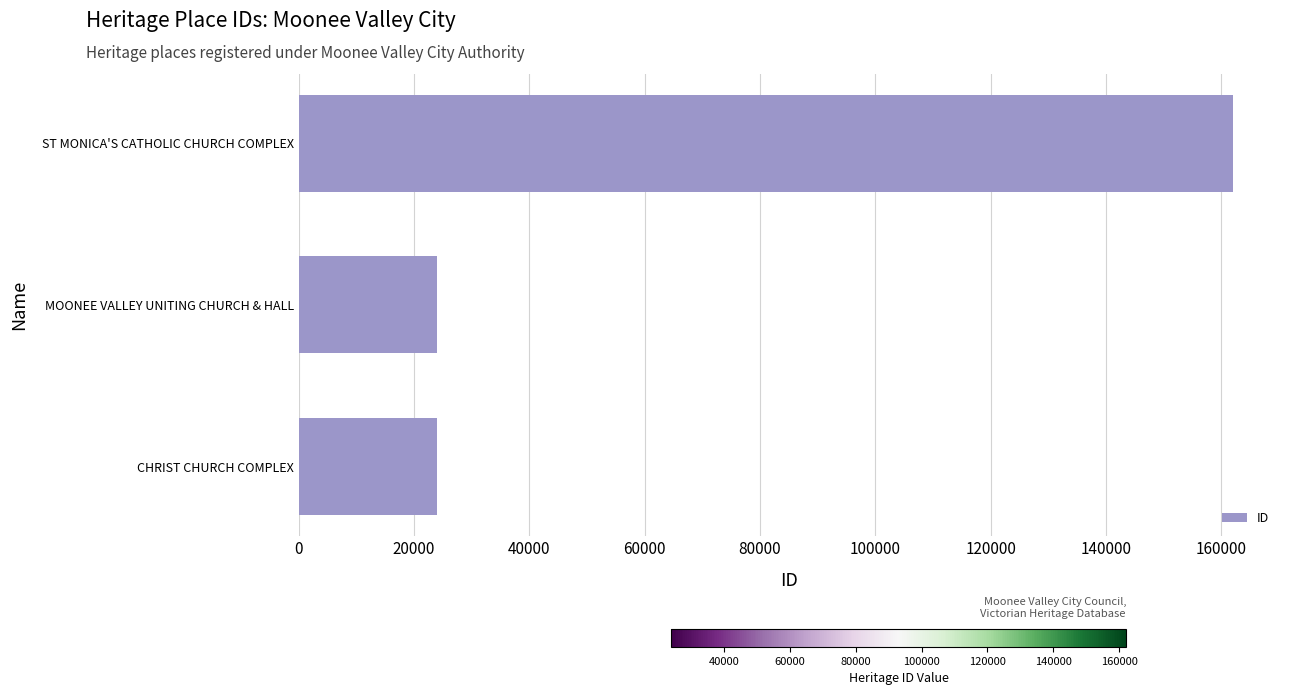

At which label is the value closest to 93001?

MOONEE VALLEY UNITING CHURCH & HALL